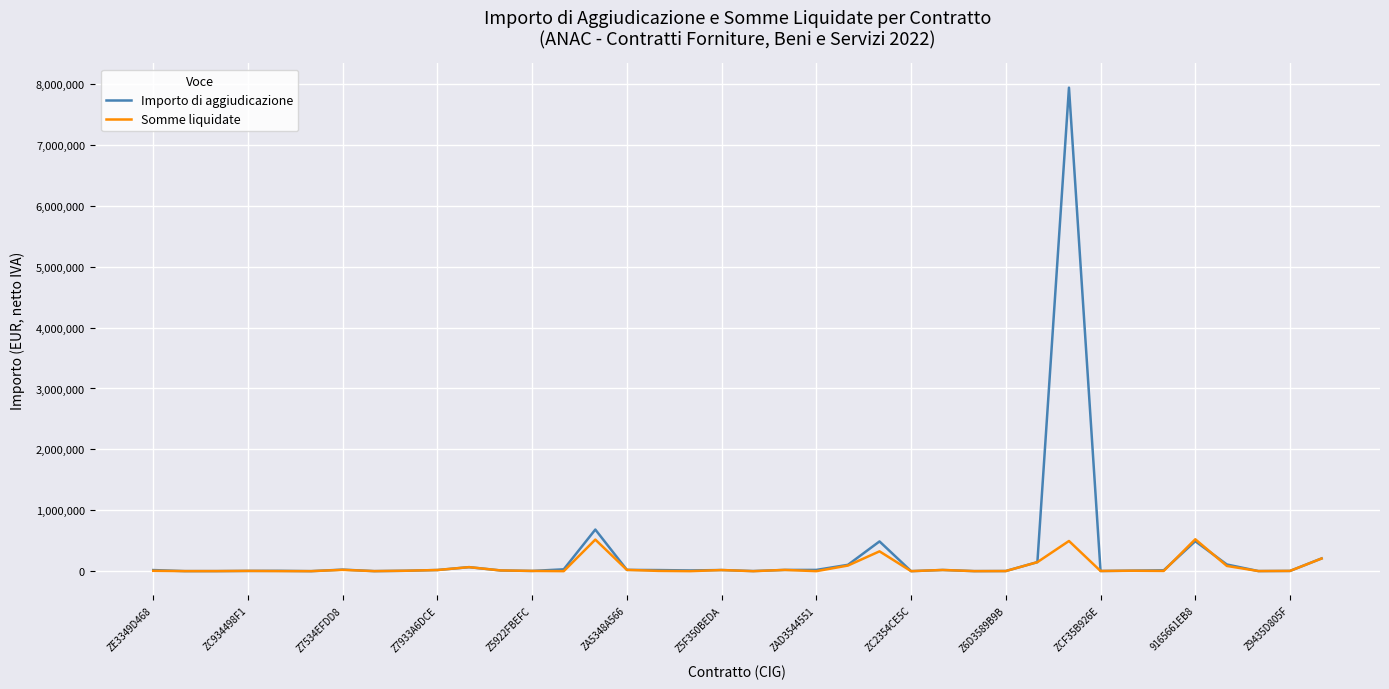

Rank the series by their maximum value, from lowest to highest.

Somme liquidate, Importo di aggiudicazione